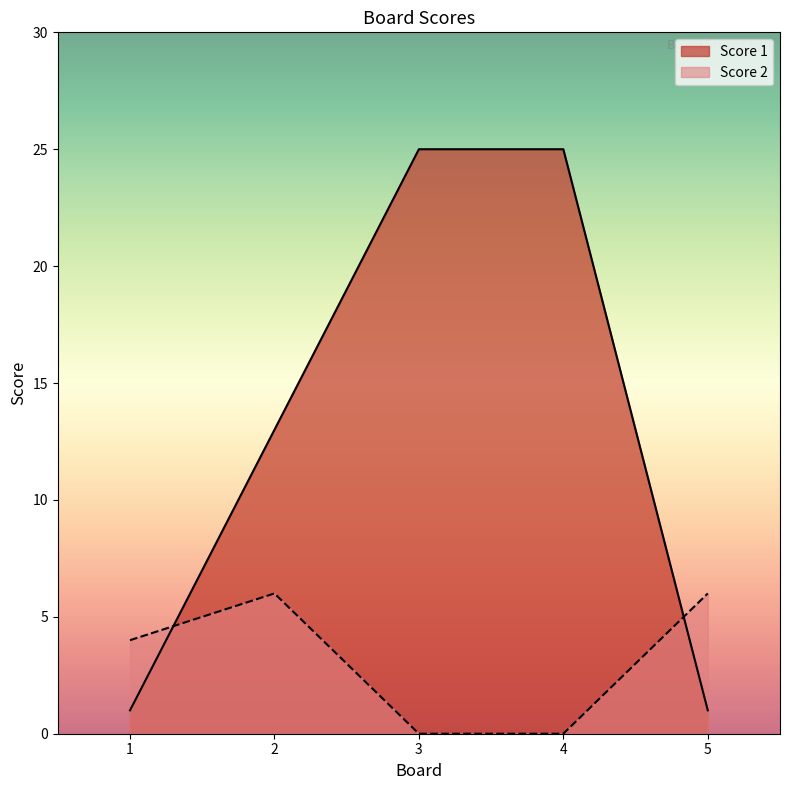

At which category is the sum across all series the highest?

3